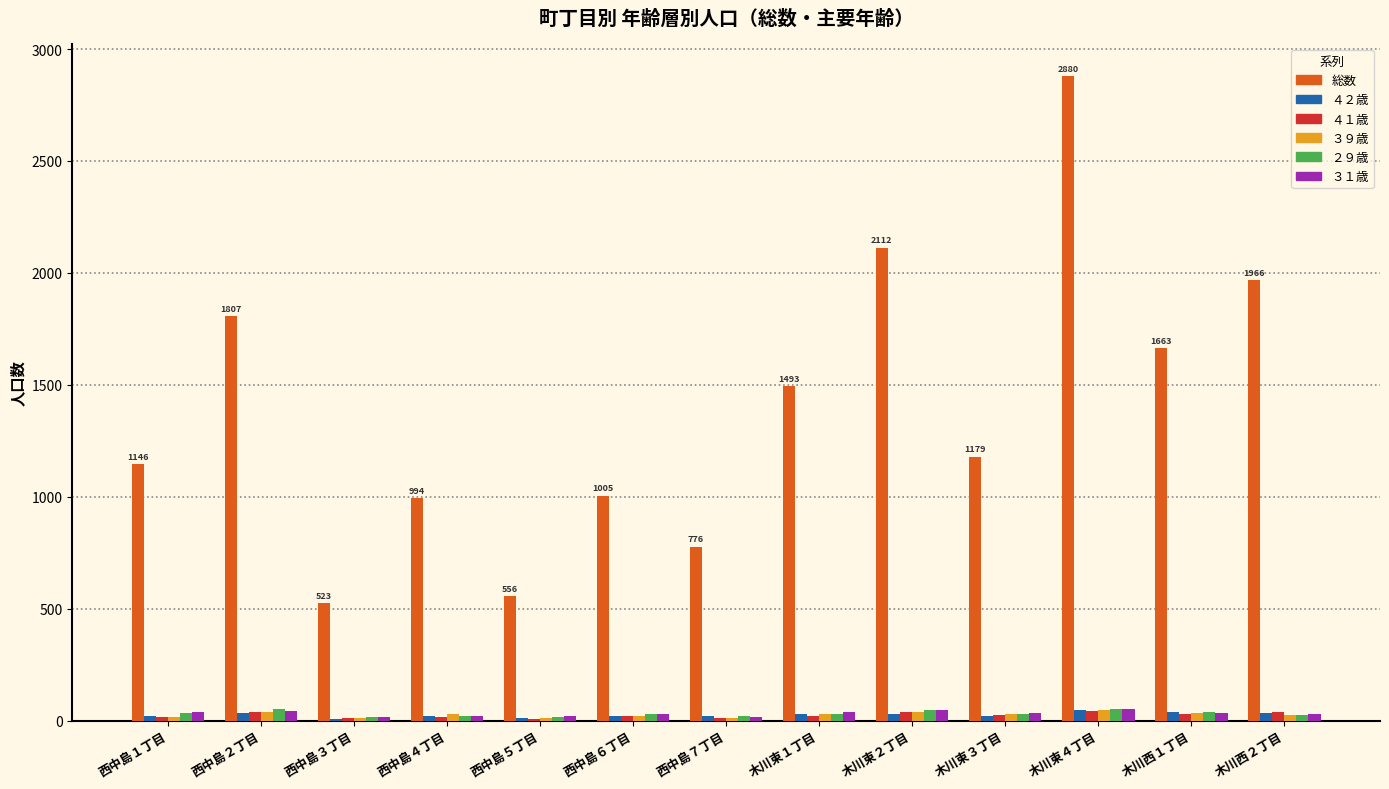

What are all the series names shown in the legend?

総数, ４２歳, ４１歳, ３９歳, ２９歳, ３１歳